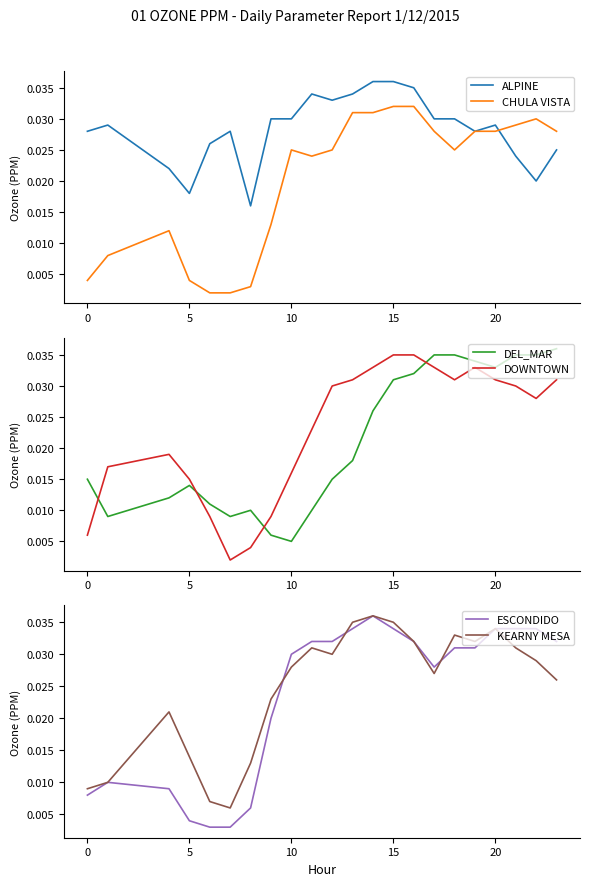

What is the sum of all ESCONDIDO values?

0.5